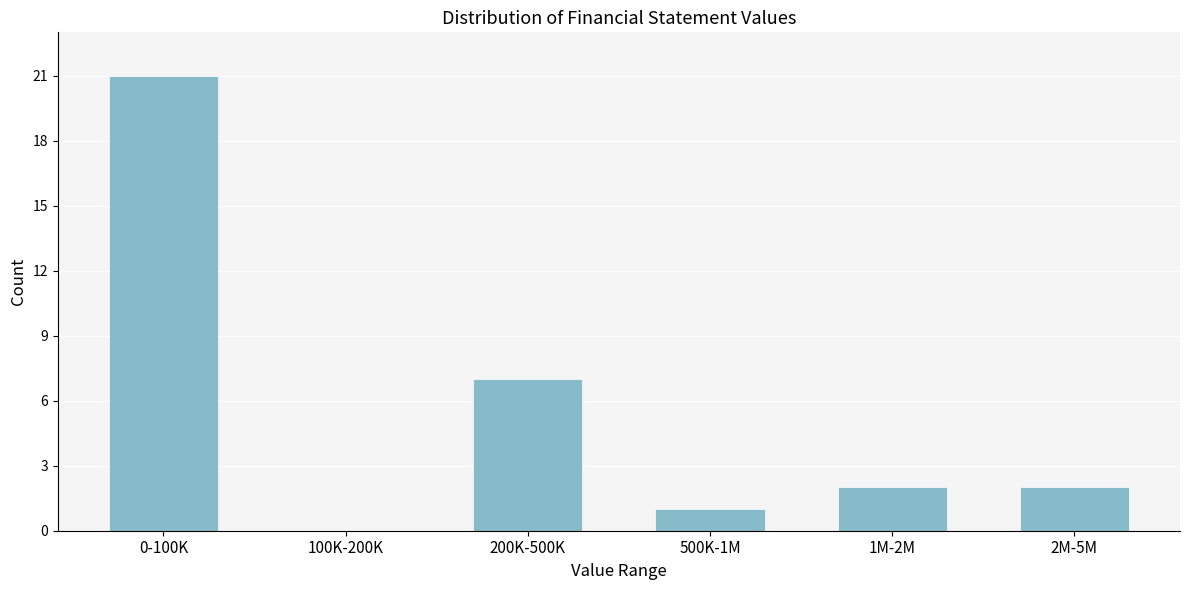

Reading left to right, extract all data points from this chart.

0-100K=21	100K-200K=0	200K-500K=7	500K-1M=1	1M-2M=2	2M-5M=2